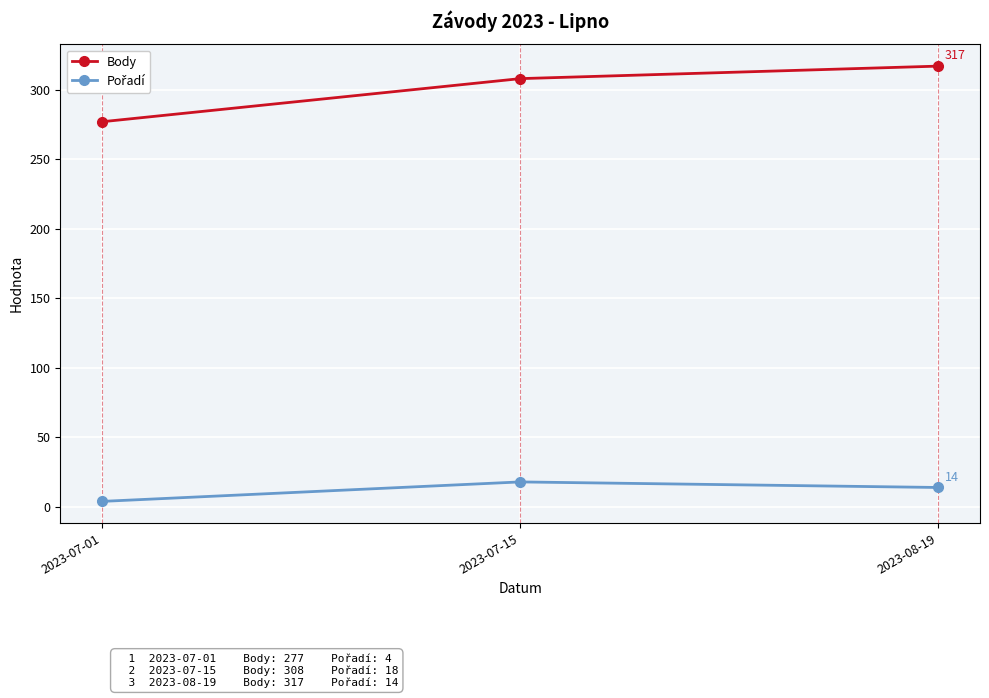

At how many categories does at least one series exceed 104?

3